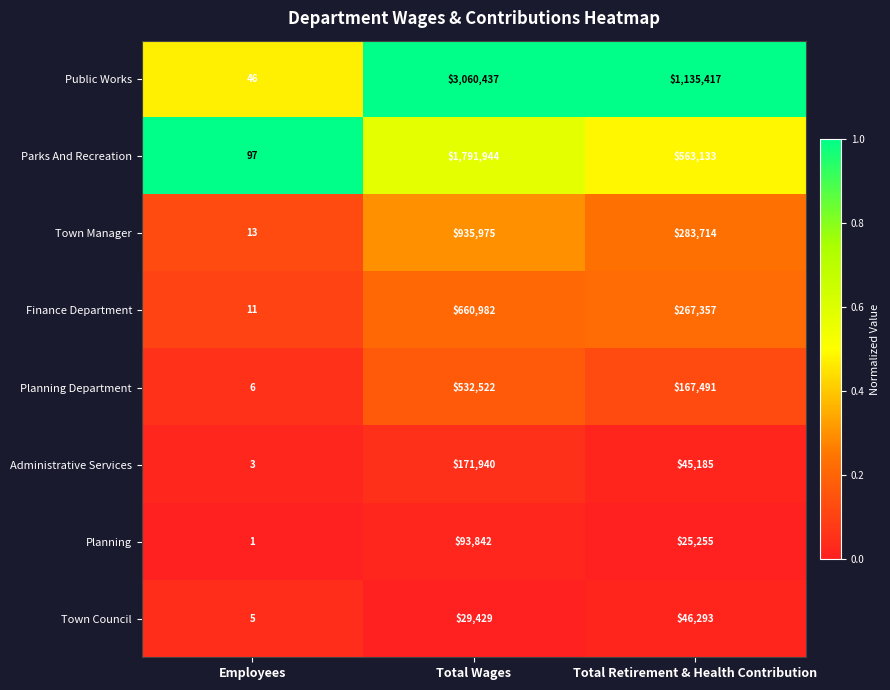

Between Employees and Total Retirement & Health Contribution, which series saw the biggest shift?

Public Works